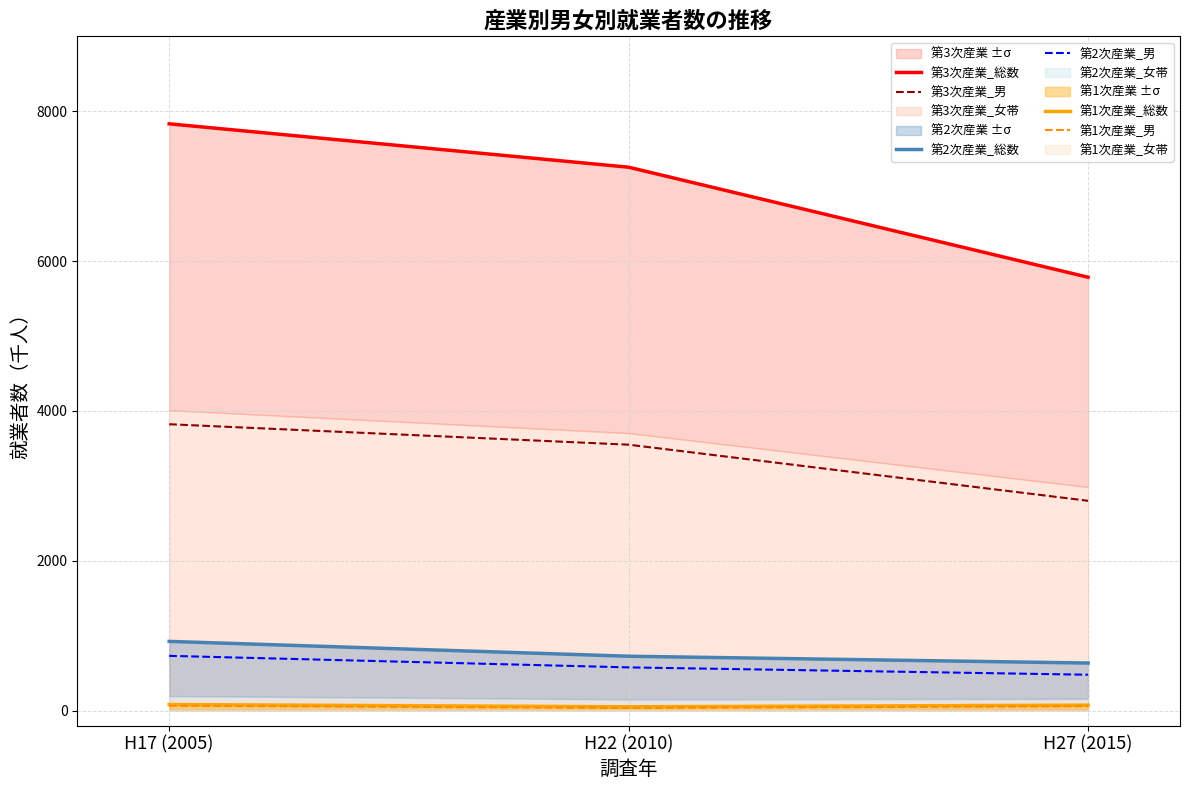

Count the number of categories in the chart.

3